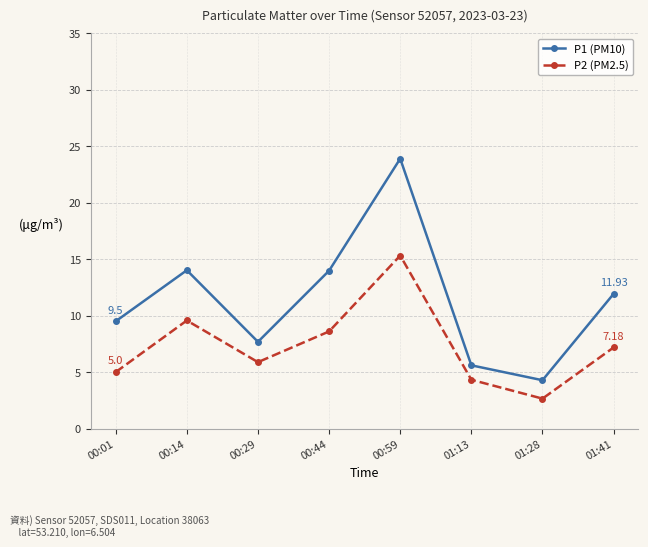

In P2 (PM2.5), how many points are higher than both neighbors (excluding endpoints)?

2